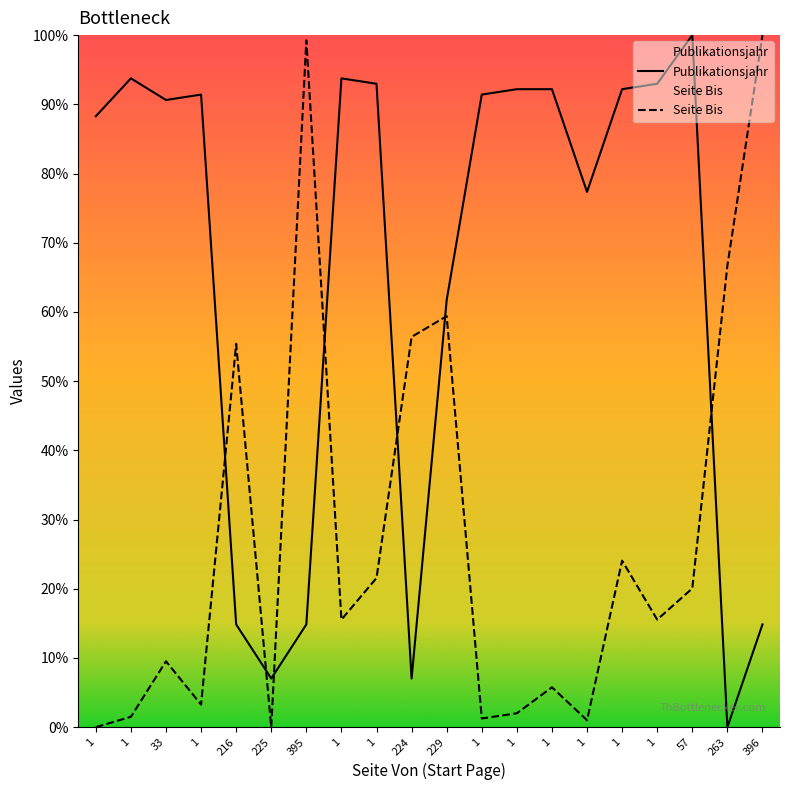

Which series has the largest total across all categories?

Publikationsjahr